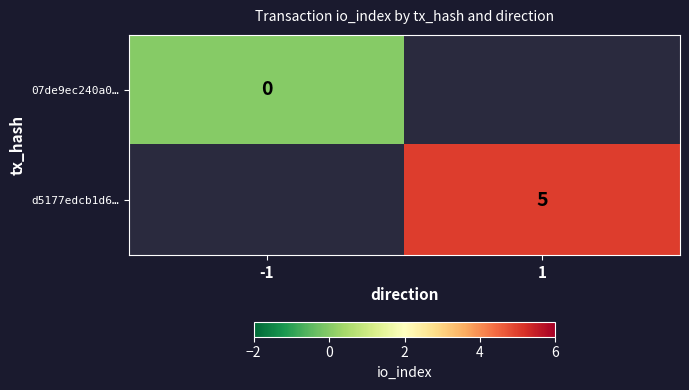

Is it true that d5177edcb1d6… equals 2 at 1?

False